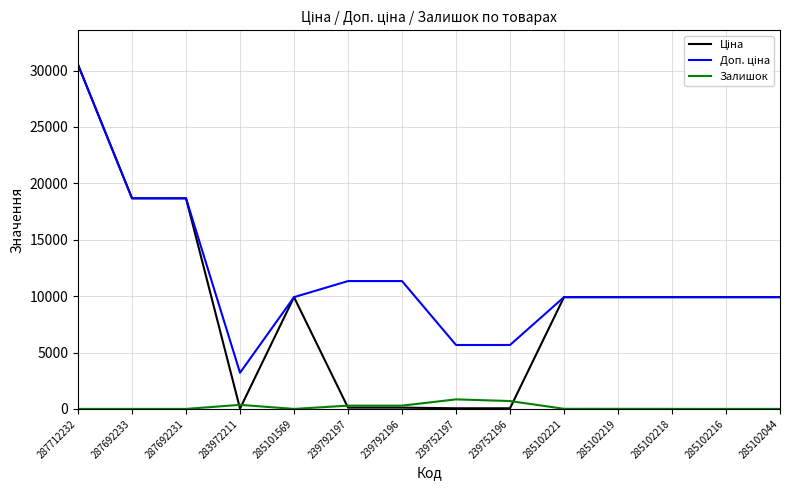

Is this an area chart (filled region under the line)?

No